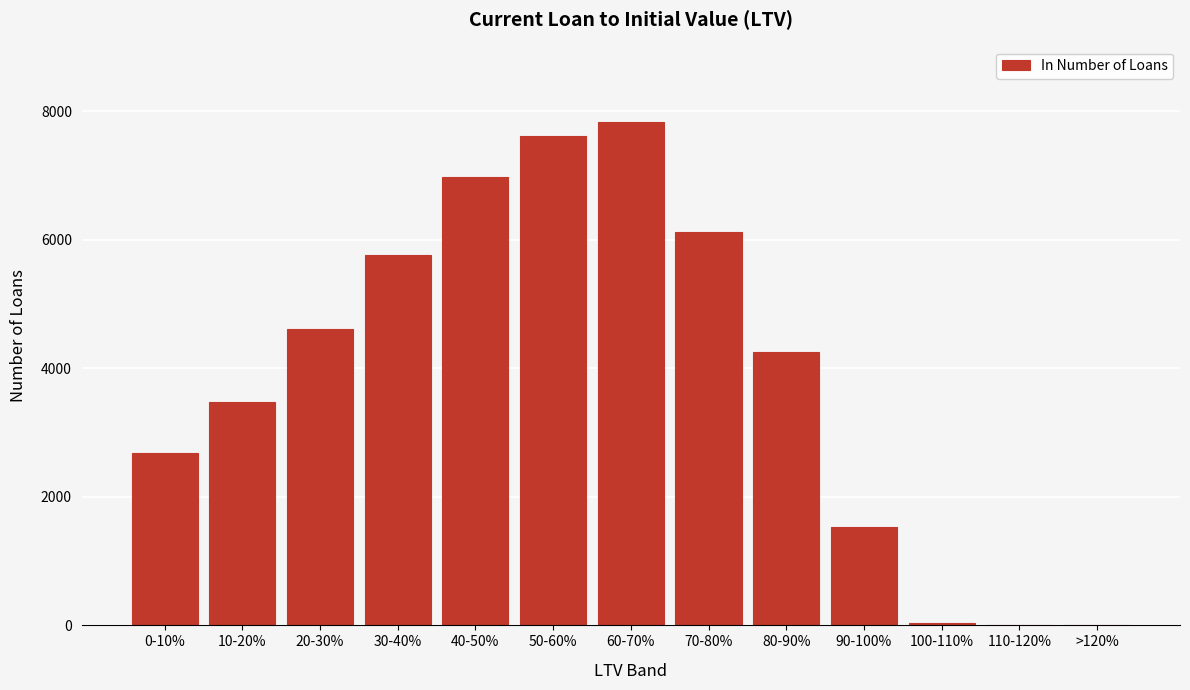

Is it true that the value at 40-50% is 6972?

True